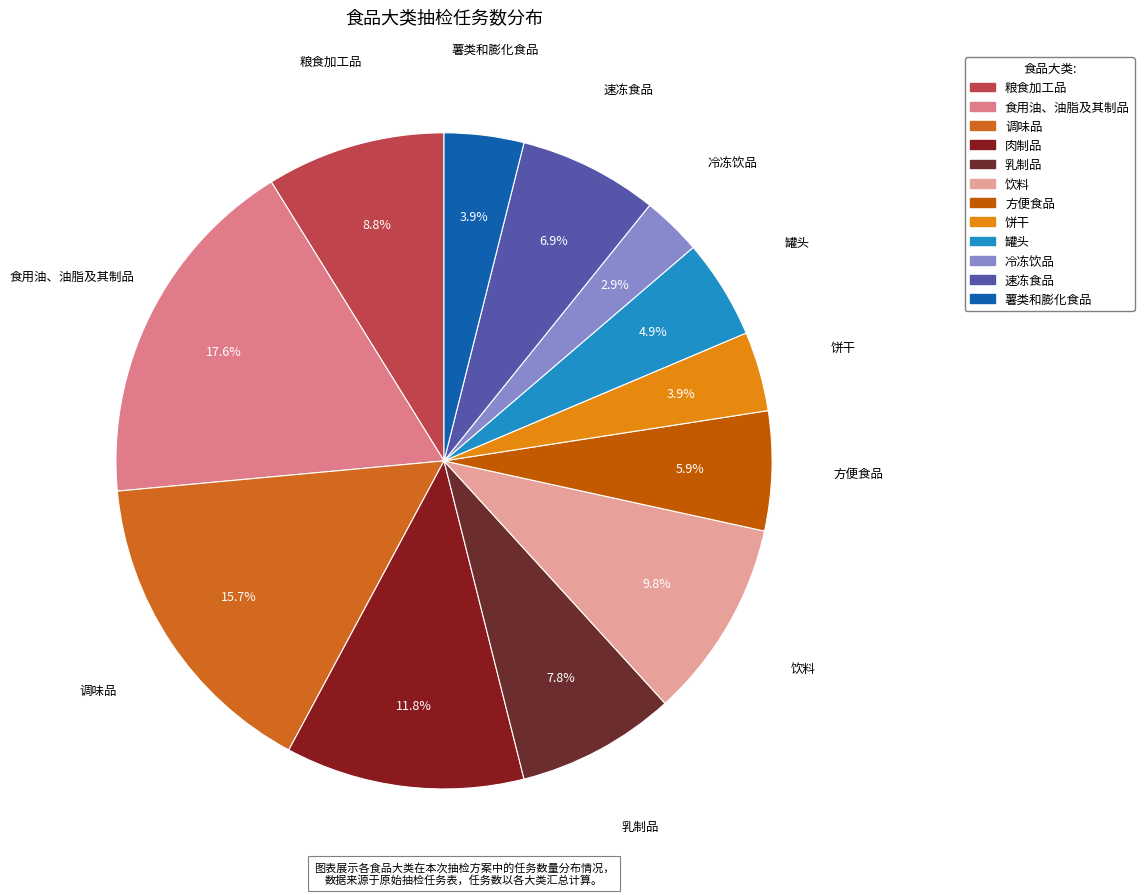

What is the ratio of the value at 食用油、油脂及其制品 to the value at 饼干?

4.5